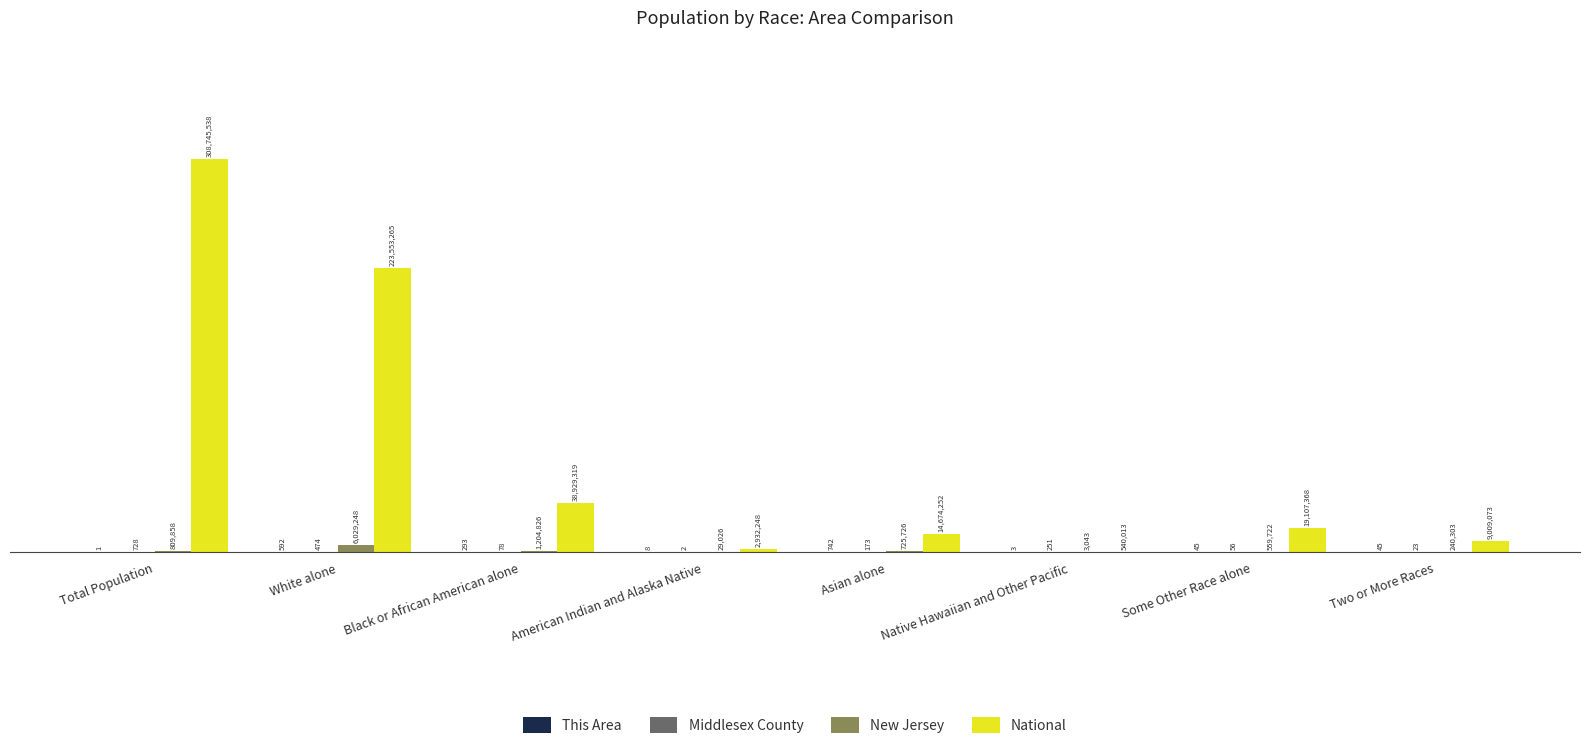

Where does the National series first go above 19107368?

Total Population